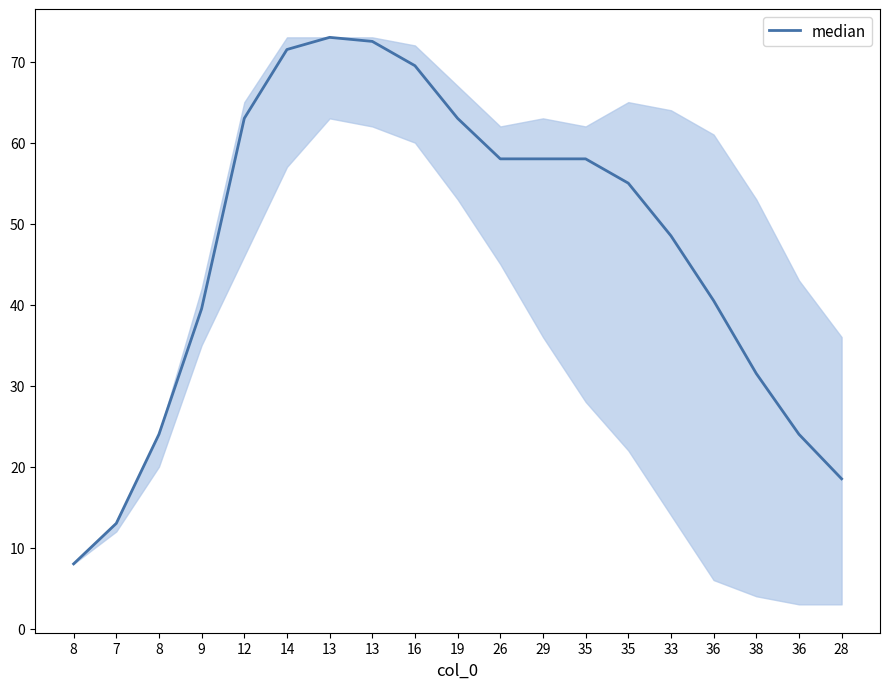

The value at 33 is 67.7. True or false?

False